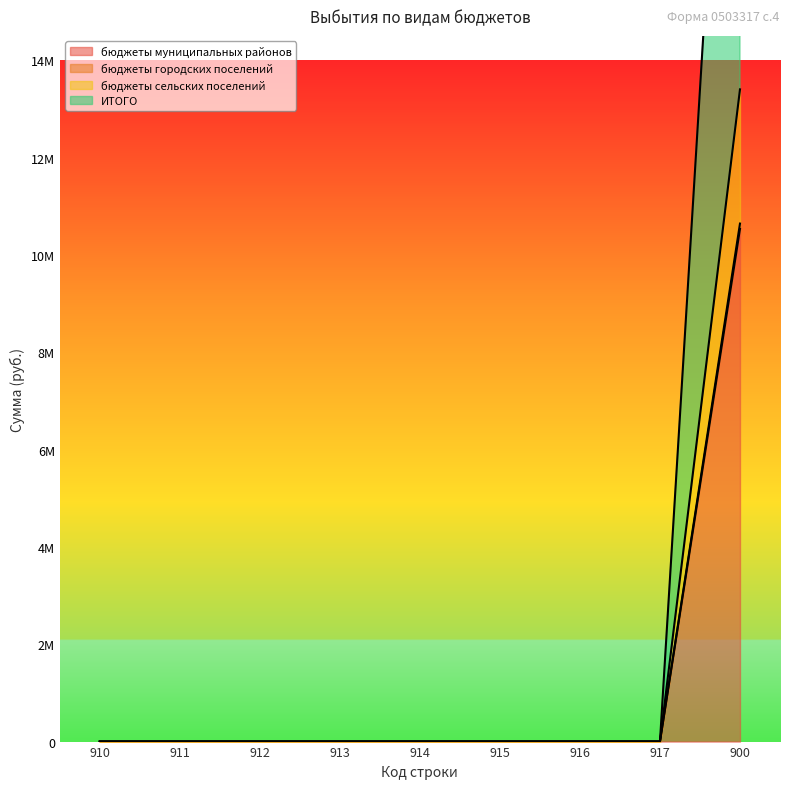

Reading right to left, what are all the values shown in this chart?

бюджеты муниципальных районов: 900=10534540.3	917=0.0	916=0.0	915=0.0	914=0.0	913=0.0	912=0.0	911=0.0	910=0.0
бюджеты городских поселений: 900=10643903.2	917=0.0	916=0.0	915=0.0	914=0.0	913=0.0	912=0.0	911=0.0	910=0.0
бюджеты сельских поселений: 900=13401204.4	917=0.0	916=0.0	915=0.0	914=0.0	913=0.0	912=0.0	911=0.0	910=0.0
ИТОГО: 900=26802408.9	917=0.0	916=0.0	915=0.0	914=0.0	913=0.0	912=0.0	911=0.0	910=0.0